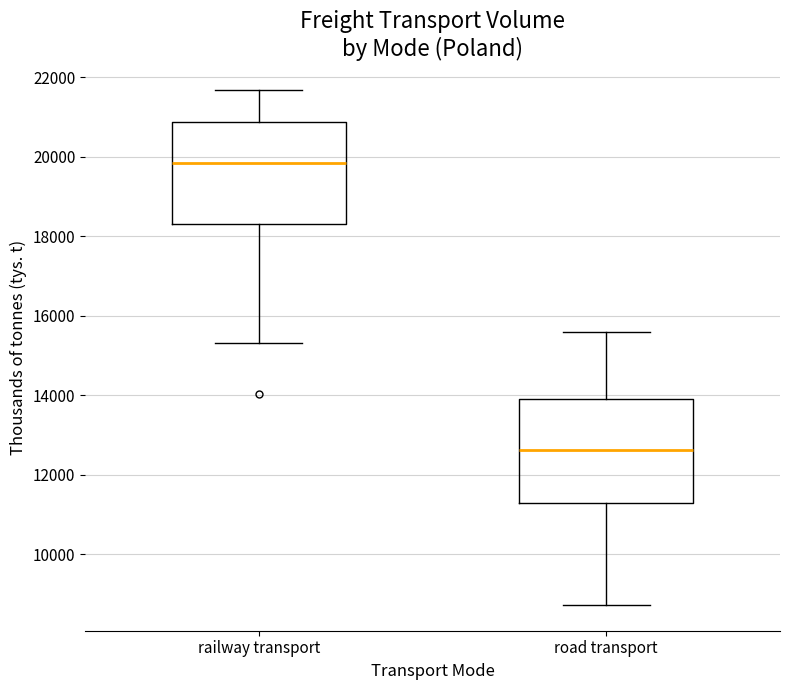

Which box's median line is the highest?

railway transport